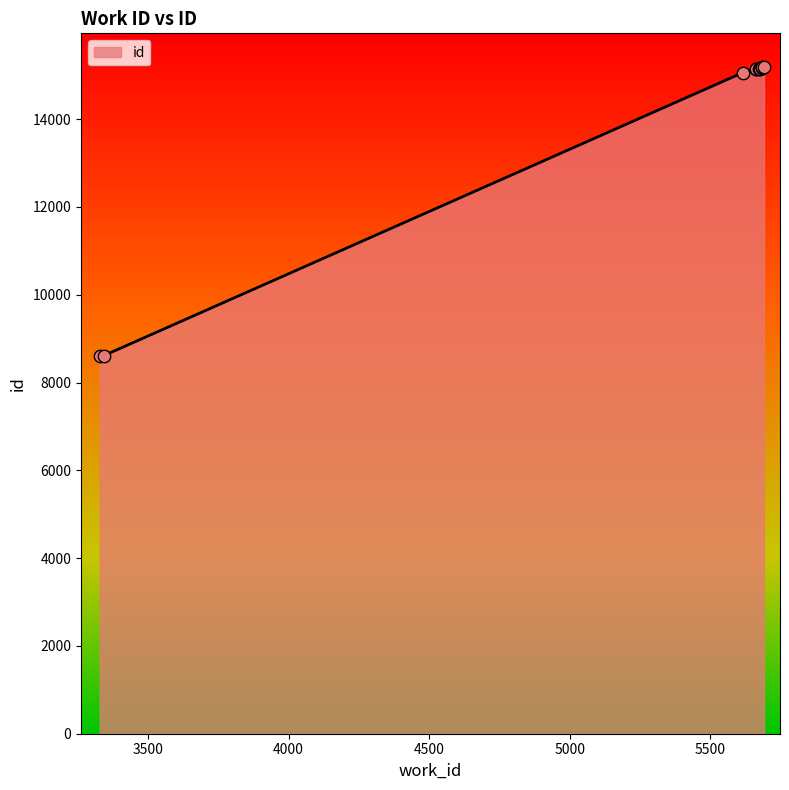

Which has a higher value, 5663 or 5691?

5691